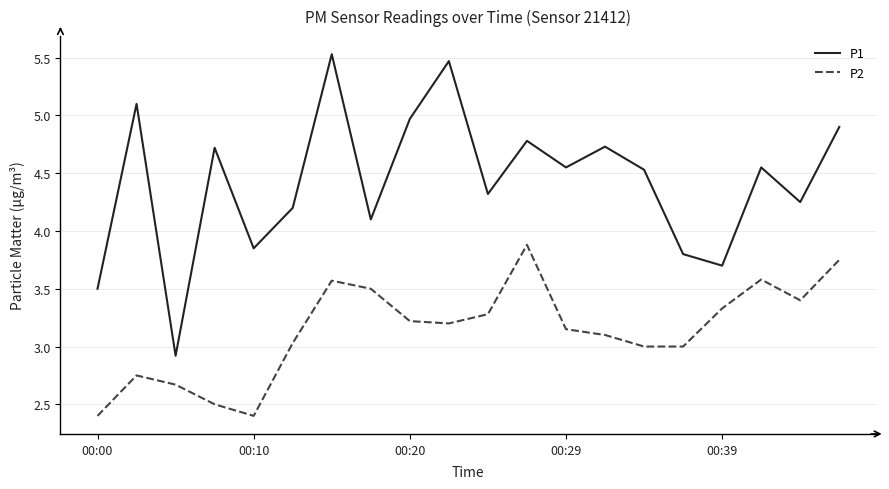

How many lines are shown in the chart?

2